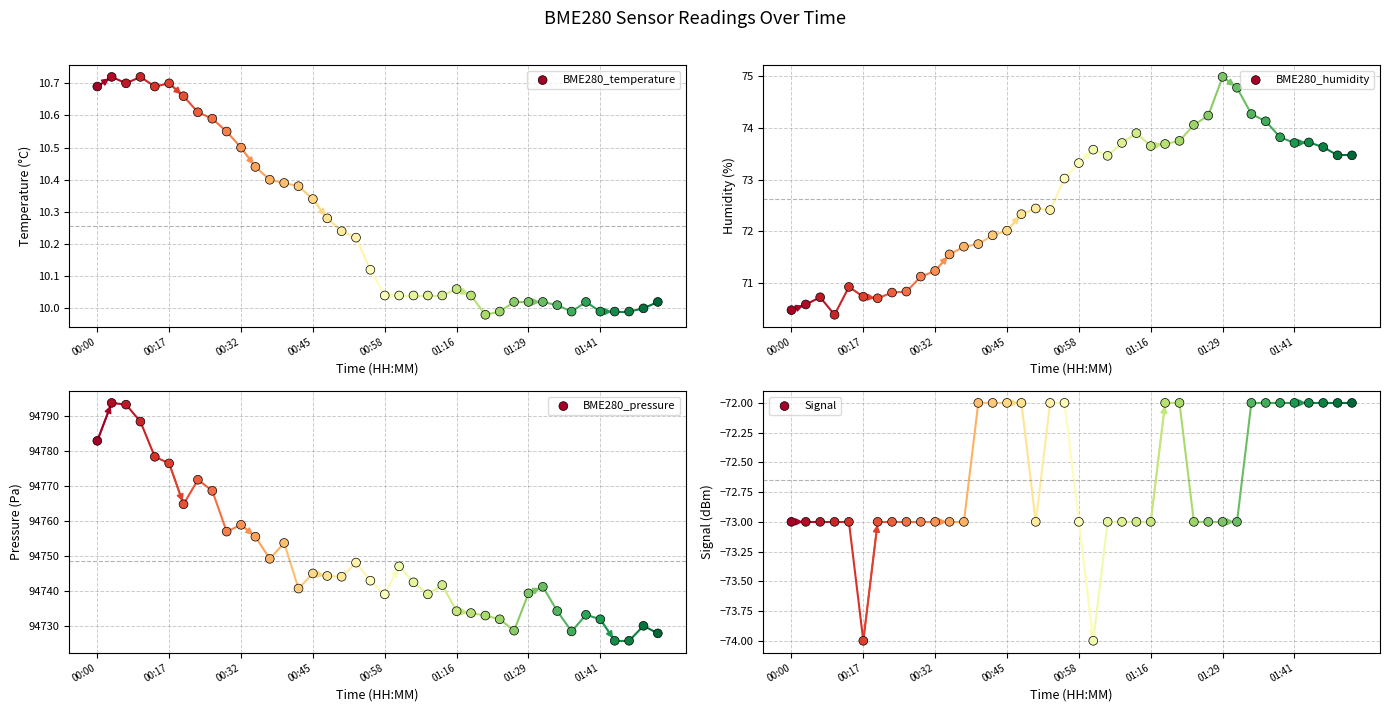

Which series has the largest total across all categories?

BME280_pressure